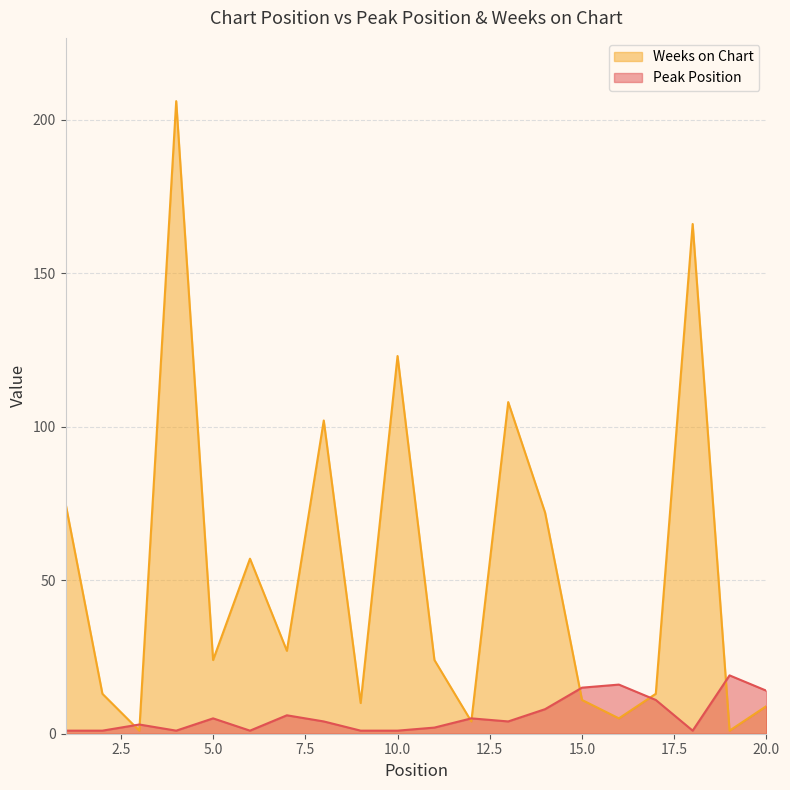

Which series has the largest range (max minus min)?

Weeks on Chart